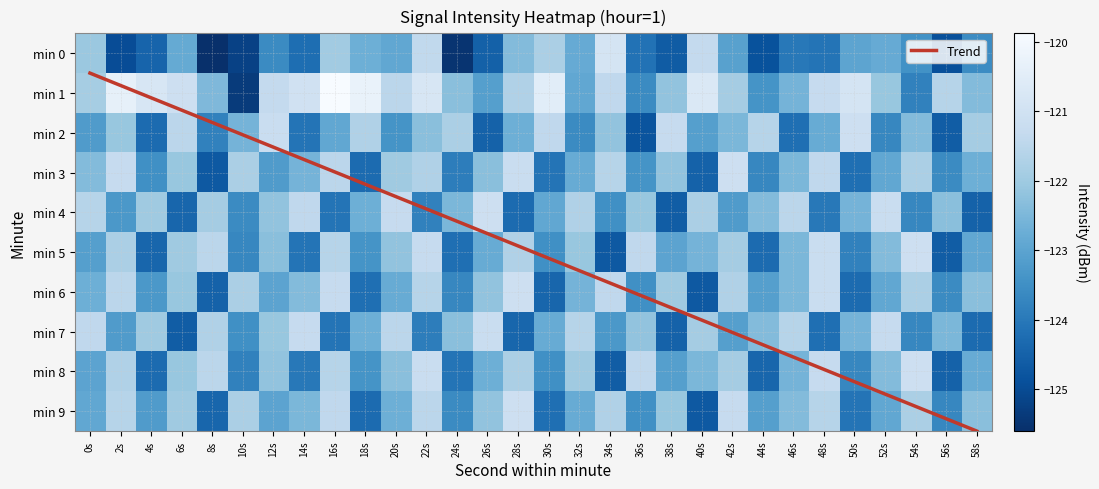

Reading left to right, list all the values displayed in this chart.

0: -122.1	-125.0	-124.5	-122.8	-125.6	-125.2	-123.6	-124.2	-122.0	-122.7	-122.9	-121.4	-125.5	-124.5	-122.4	-121.8	-122.8	-120.9	-124.1	-124.6	-121.3	-123.1	-124.9	-124.0	-124.1	-123.0	-122.8	-123.4	-124.9	-123.6
1: -121.9	-120.4	-120.8	-121.1	-122.5	-125.3	-121.3	-121.0	-119.9	-120.3	-121.5	-120.8	-122.3	-123.1	-121.7	-120.5	-122.9	-121.4	-123.6	-122.2	-120.7	-121.9	-123.4	-122.6	-121.3	-120.9	-122.1	-123.8	-121.6	-122.4
2: -123.2	-122.1	-124.3	-121.5	-123.8	-122.6	-121.2	-124.1	-122.9	-121.7	-123.4	-122.3	-121.8	-124.5	-122.7	-121.4	-123.6	-122.2	-124.8	-121.3	-123.1	-122.5	-121.6	-124.2	-122.8	-121.1	-123.7	-122.4	-124.6	-121.9
3: -122.4	-121.3	-123.5	-122.1	-124.7	-121.8	-123.2	-122.6	-121.5	-124.3	-122.0	-121.7	-123.9	-122.3	-121.2	-124.1	-122.8	-121.6	-123.4	-122.2	-124.5	-121.1	-123.7	-122.5	-121.4	-124.2	-122.9	-121.8	-123.6	-122.7
4: -121.6	-123.3	-122.0	-124.4	-121.9	-123.6	-122.2	-121.4	-124.1	-122.7	-121.3	-123.8	-122.5	-121.1	-124.3	-122.9	-121.7	-123.5	-122.1	-124.6	-121.8	-123.2	-122.4	-121.5	-124.0	-122.6	-121.2	-123.7	-122.3	-124.5
5: -123.1	-121.8	-124.4	-122.0	-121.5	-123.7	-122.3	-124.1	-121.6	-123.4	-122.2	-121.3	-124.2	-122.8	-121.7	-123.5	-122.1	-124.7	-121.4	-123.0	-122.6	-121.9	-124.3	-122.5	-121.2	-123.8	-122.4	-121.1	-124.6	-122.9
6: -122.7	-121.5	-123.3	-122.1	-124.5	-121.8	-123.0	-122.4	-121.3	-124.2	-122.8	-121.6	-123.7	-122.2	-121.1	-124.4	-122.6	-121.4	-123.5	-122.0	-124.7	-121.7	-123.1	-122.5	-121.2	-124.3	-122.9	-121.8	-123.6	-122.3
7: -121.4	-123.2	-122.0	-124.6	-121.7	-123.5	-122.1	-121.3	-124.1	-122.7	-121.5	-123.9	-122.3	-121.2	-124.4	-122.8	-121.6	-123.3	-122.2	-124.5	-121.9	-123.1	-122.4	-121.6	-124.2	-122.6	-121.3	-123.7	-122.5	-124.3
8: -123.0	-121.7	-124.3	-122.1	-121.5	-123.8	-122.2	-124.0	-121.6	-123.4	-122.3	-121.2	-124.1	-122.7	-121.8	-123.5	-122.0	-124.6	-121.4	-123.1	-122.5	-121.9	-124.4	-122.6	-121.3	-123.7	-122.4	-121.1	-124.5	-122.8
9: -122.9	-121.6	-123.2	-122.0	-124.4	-121.8	-123.0	-122.5	-121.4	-124.3	-122.7	-121.5	-123.6	-122.2	-121.1	-124.2	-122.8	-121.7	-123.5	-122.1	-124.7	-121.3	-123.1	-122.4	-121.6	-124.1	-122.9	-121.8	-123.7	-122.3